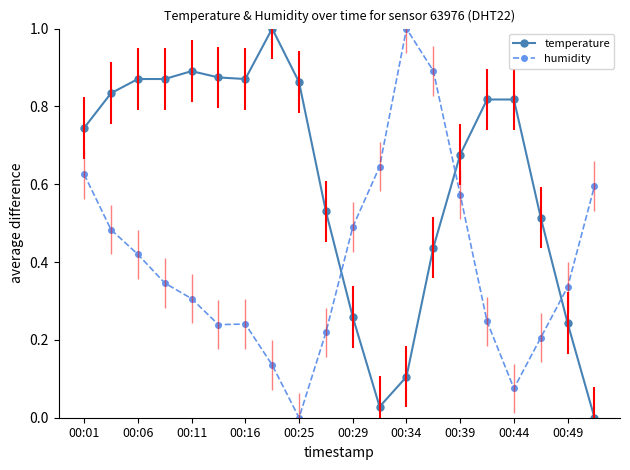

List the series in order of their overall mean, lowest first.

humidity, temperature